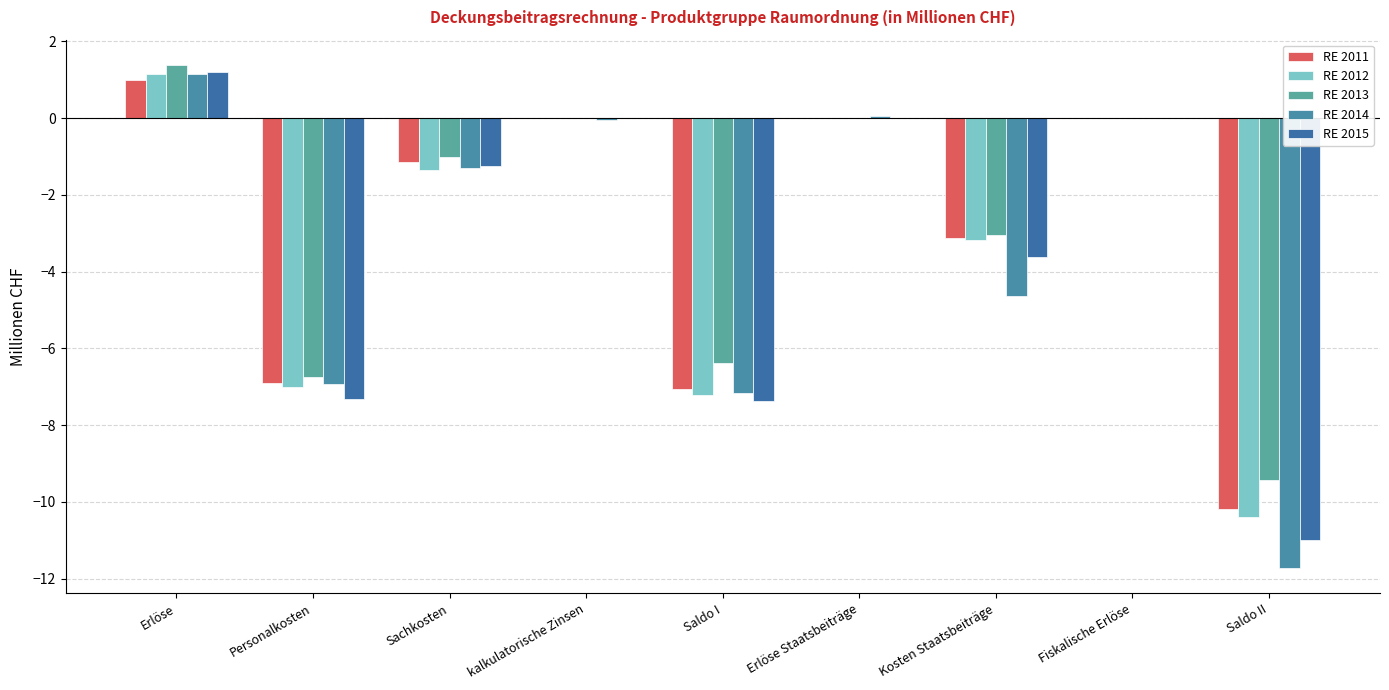

How many groups of bars are there?

9